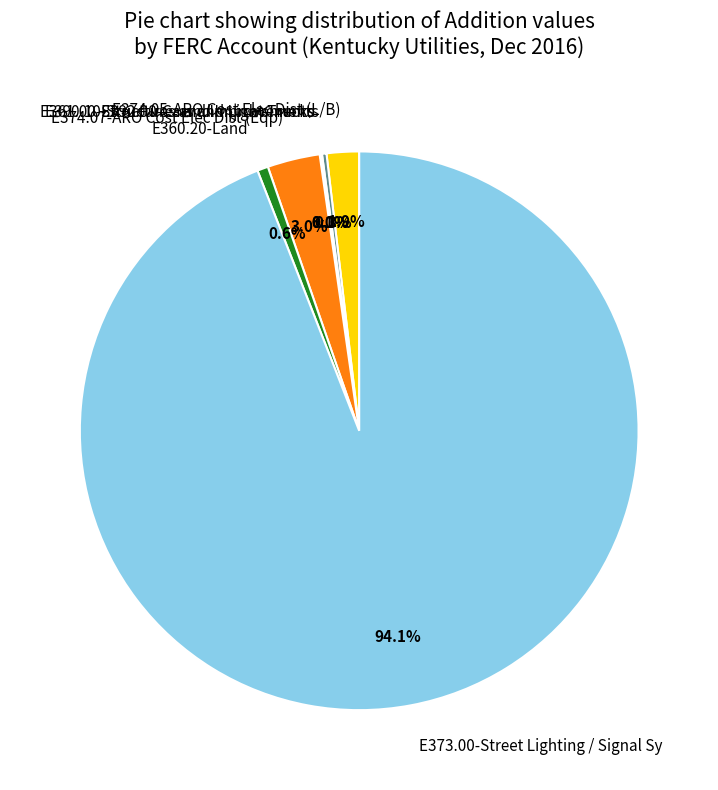

Does E373.00-Street Lighting / Signal Sy represent more than half of the total?

Yes